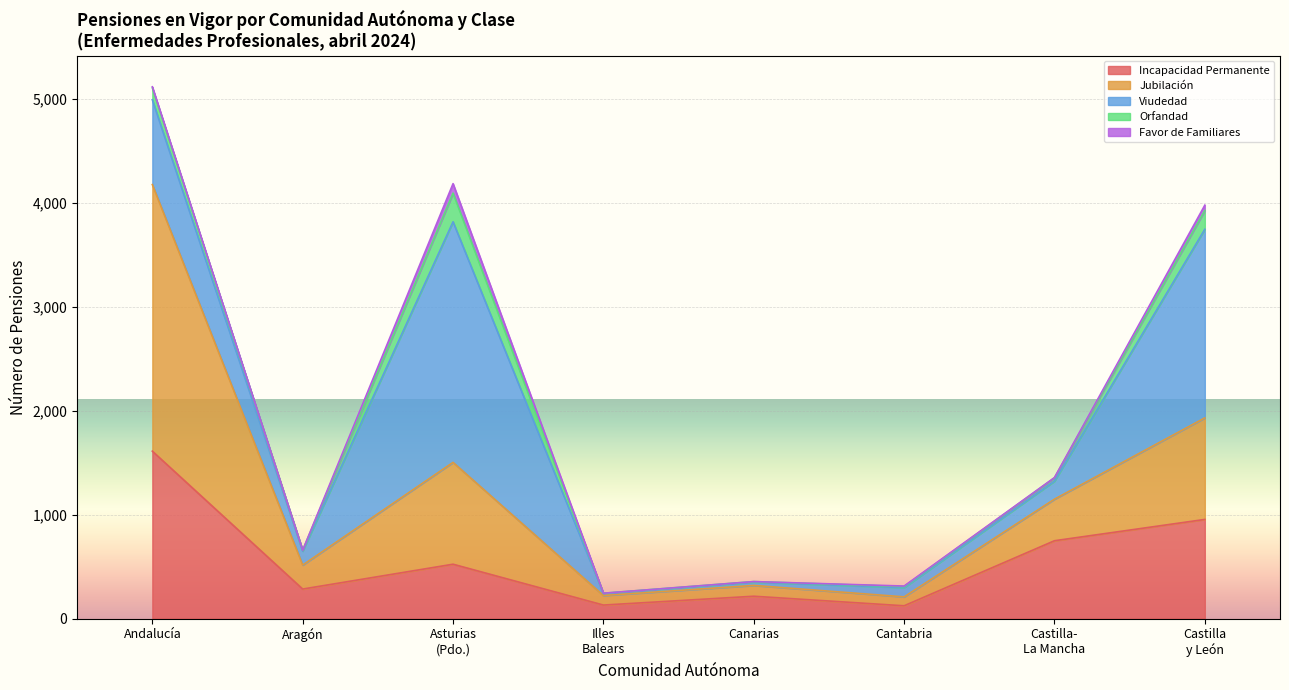

At which category is the sum across all series the highest?

Andalucía